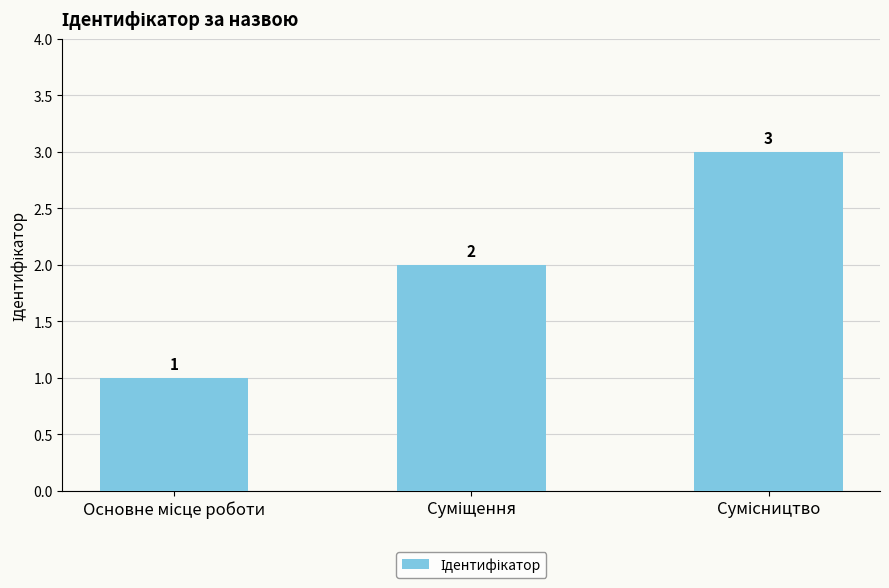

How many values are below 2?

1